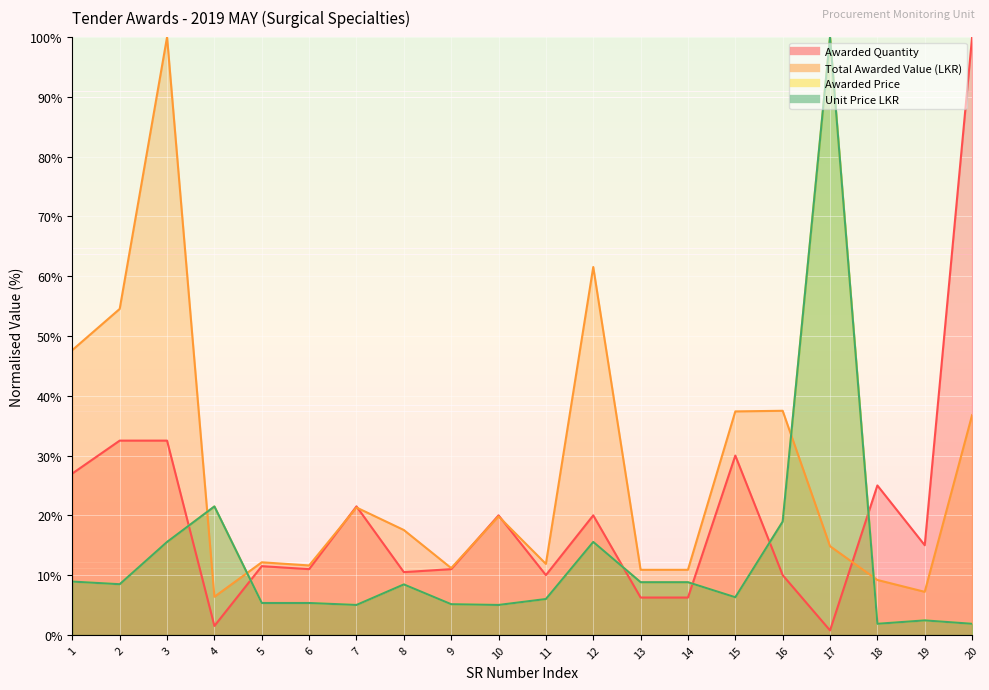

Between 20 and 18, which is larger?

20